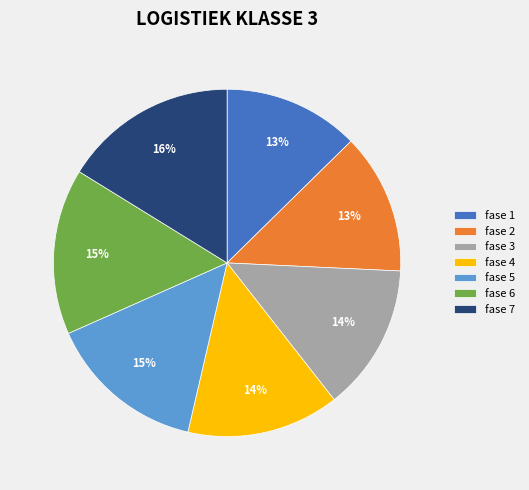

What is the ratio of the value at fase 5 to the value at fase 3?

1.1